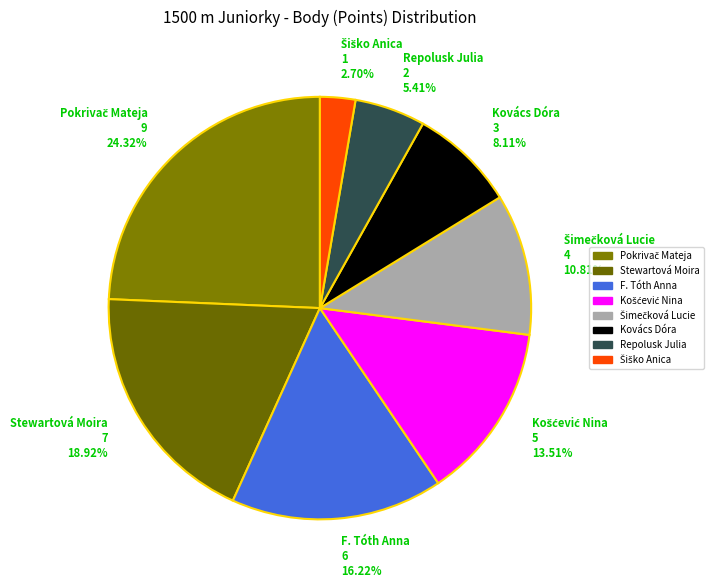

How many slices are in this pie chart?

8